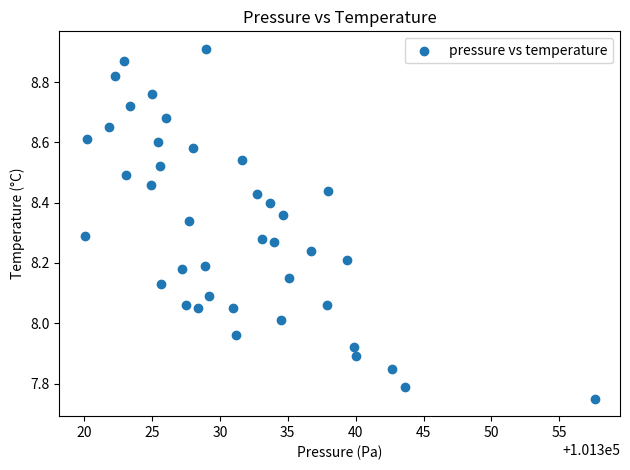

What is the range of Y values (max minus min)?

1.2